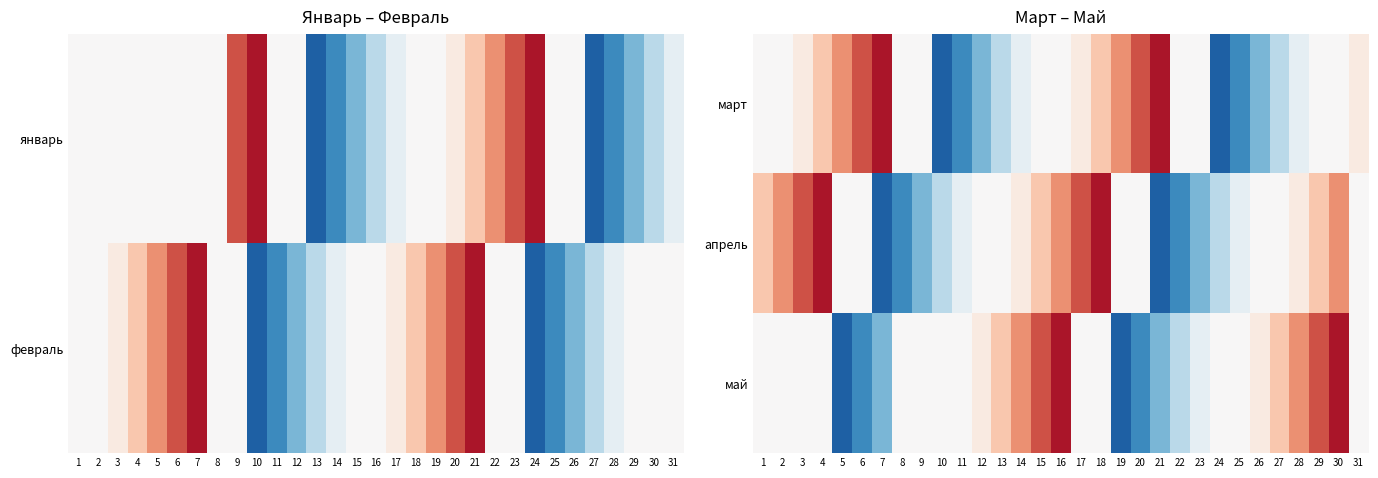

List the labels in order of март value, largest first.

7, 21, 6, 20, 5, 19, 4, 18, 3, 17, 31, 1, 2, 8, 9, 15, 16, 22, 23, 29, 30, 14, 28, 13, 27, 12, 26, 11, 25, 10, 24